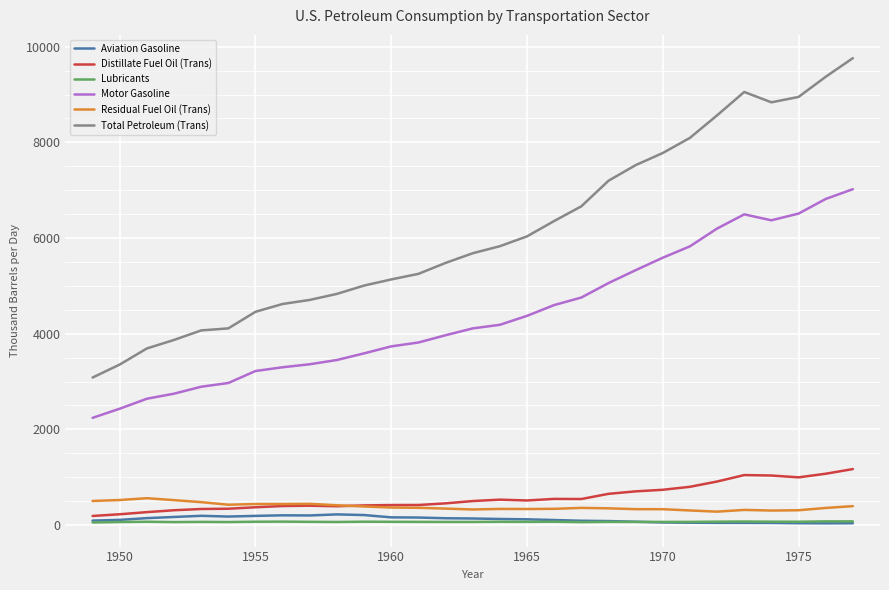

Which series has the largest total across all categories?

Total Petroleum (Trans)